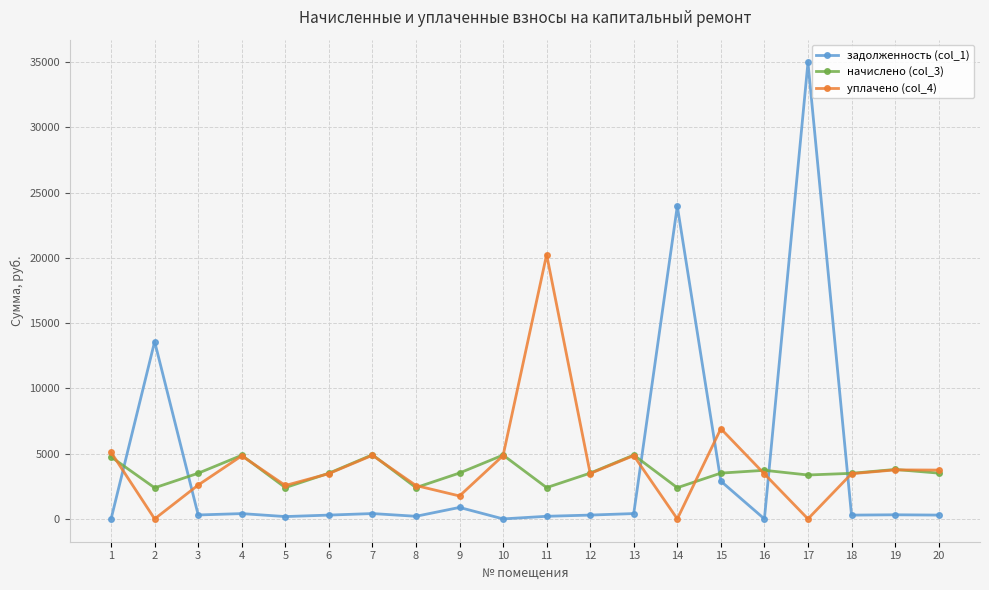

What is the greatest value displayed?

34973.9